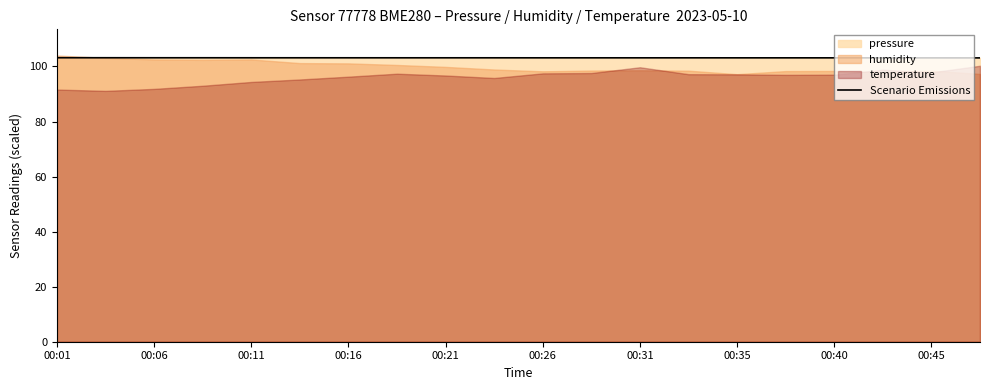

The Scenario Emissions series shows 103.2 at 00:21. True or false?

True